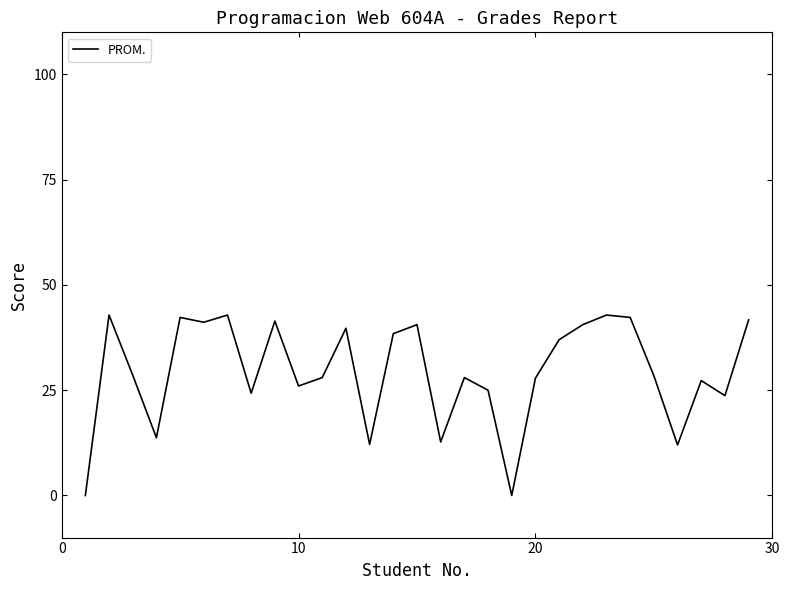

How many distinct data groups are displayed?

1